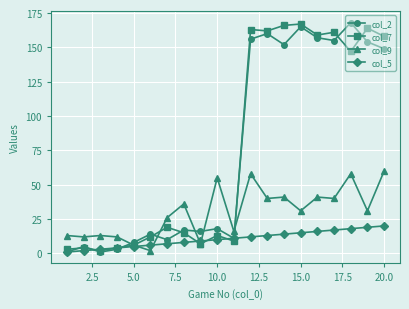

What is the greatest value displayed?

168